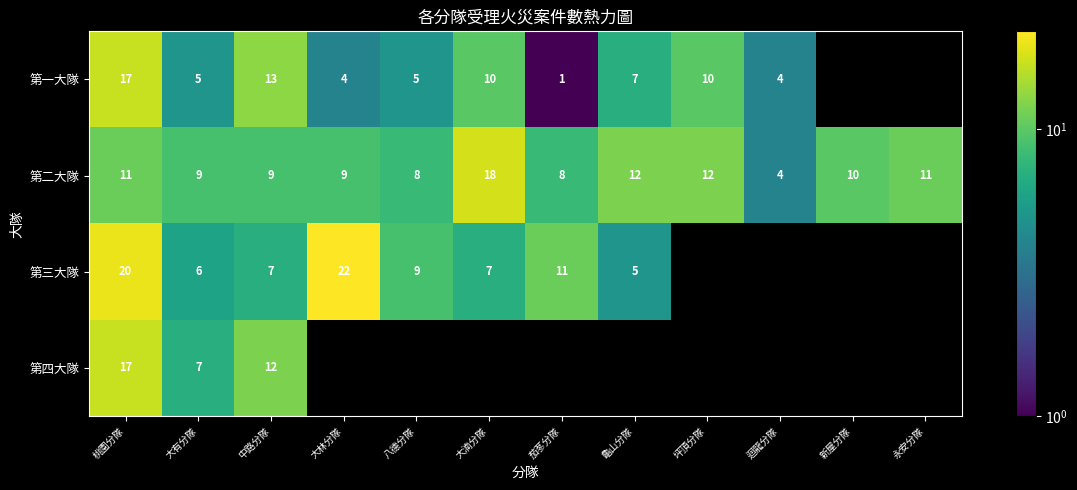

How many categories are shown in the chart?

12